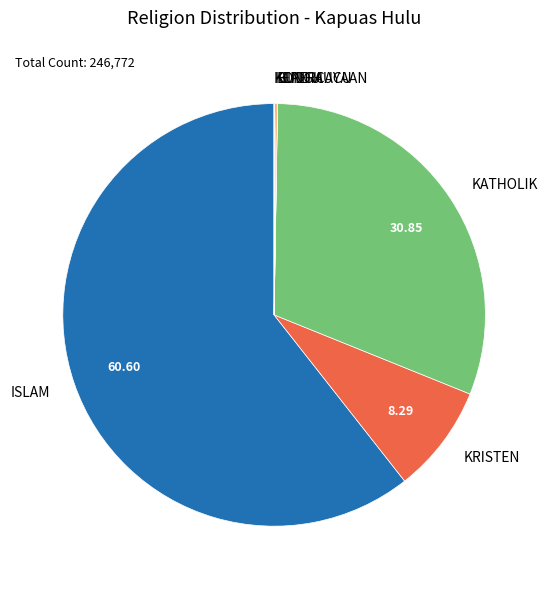

Is ISLAM the majority of the pie?

Yes